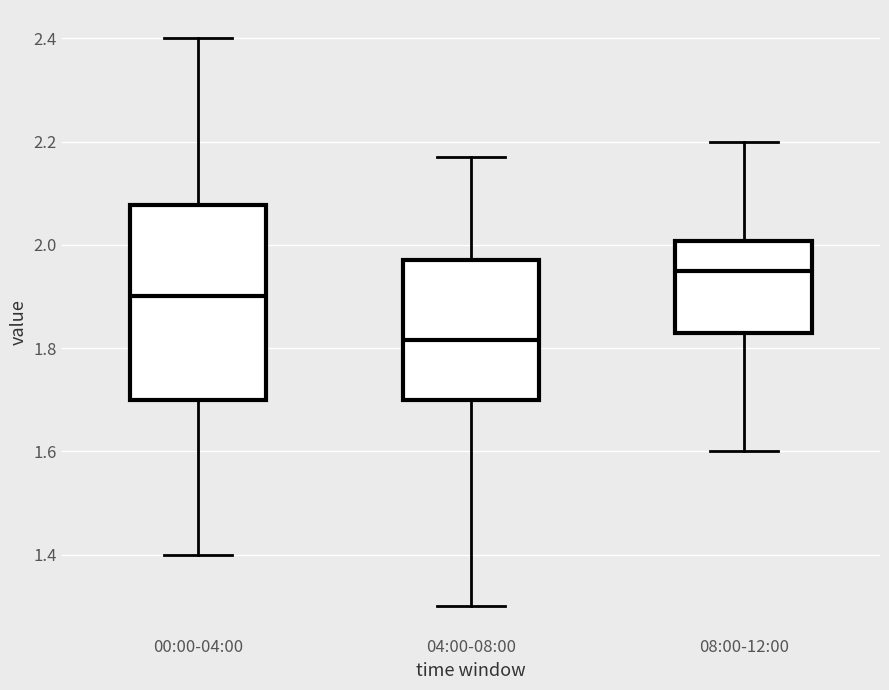

Comparing the boxes themselves (not the whiskers), which one is the tallest?

00:00-04:00